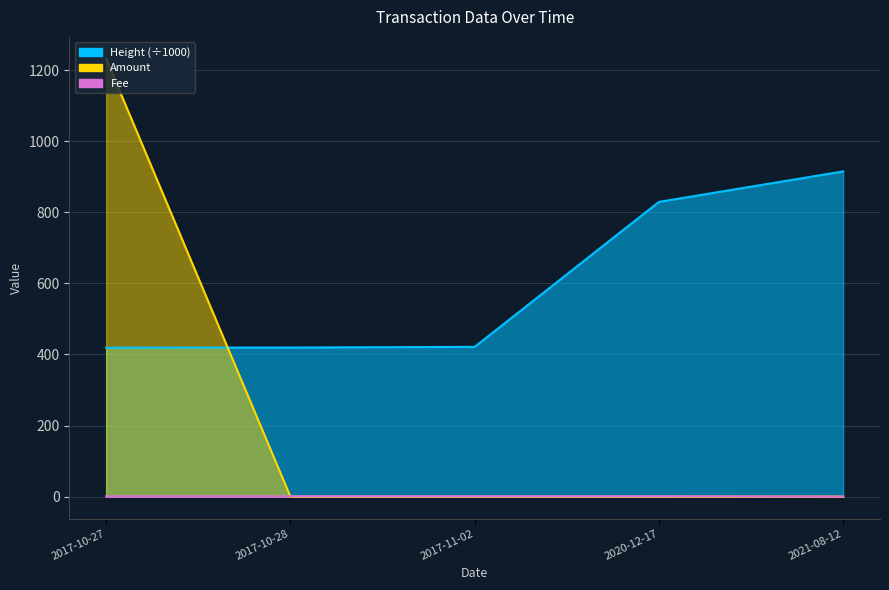

Read the Height value at 2021-08-12.

915.1